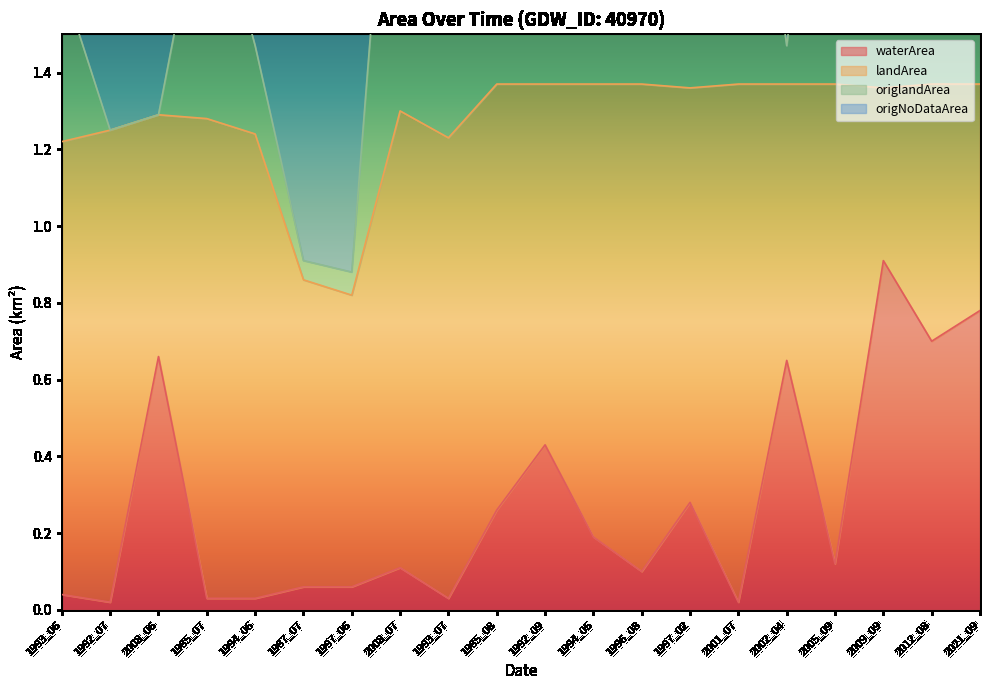

Is it true that waterArea equals 0.0 at 1987_07?

False